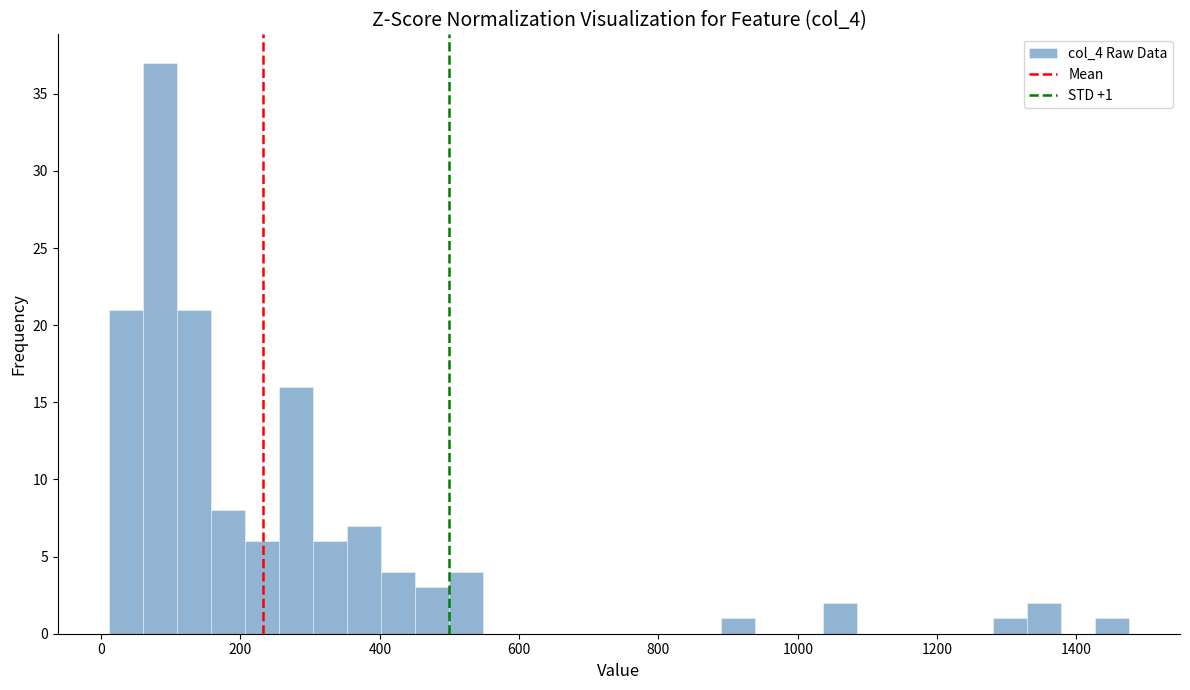

Around what value on the x-axis is the tallest bar? Give the approximate position of its centre, as read against the axis.

80